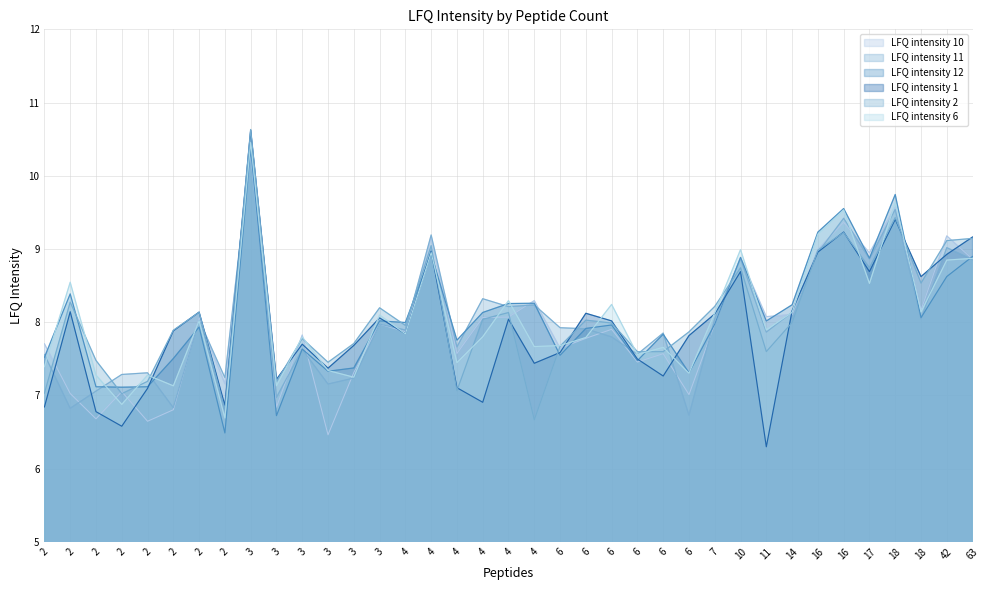

Count the number of categories in the chart.

37